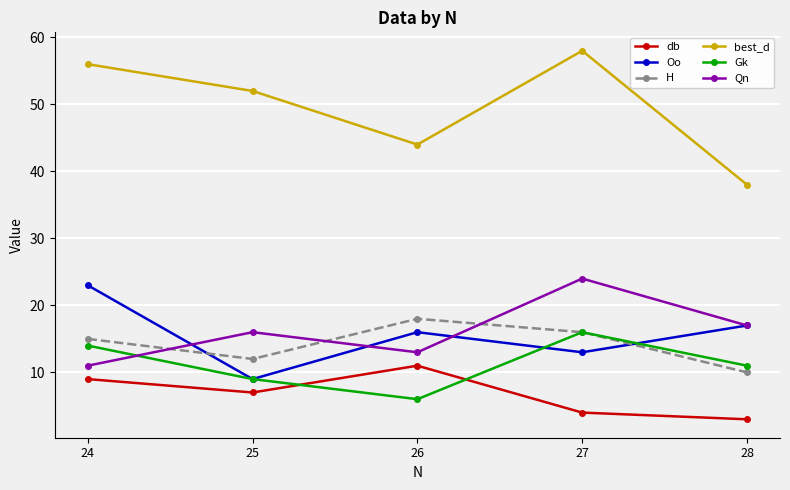

What is the spread (max minus min) of values at 26?

38